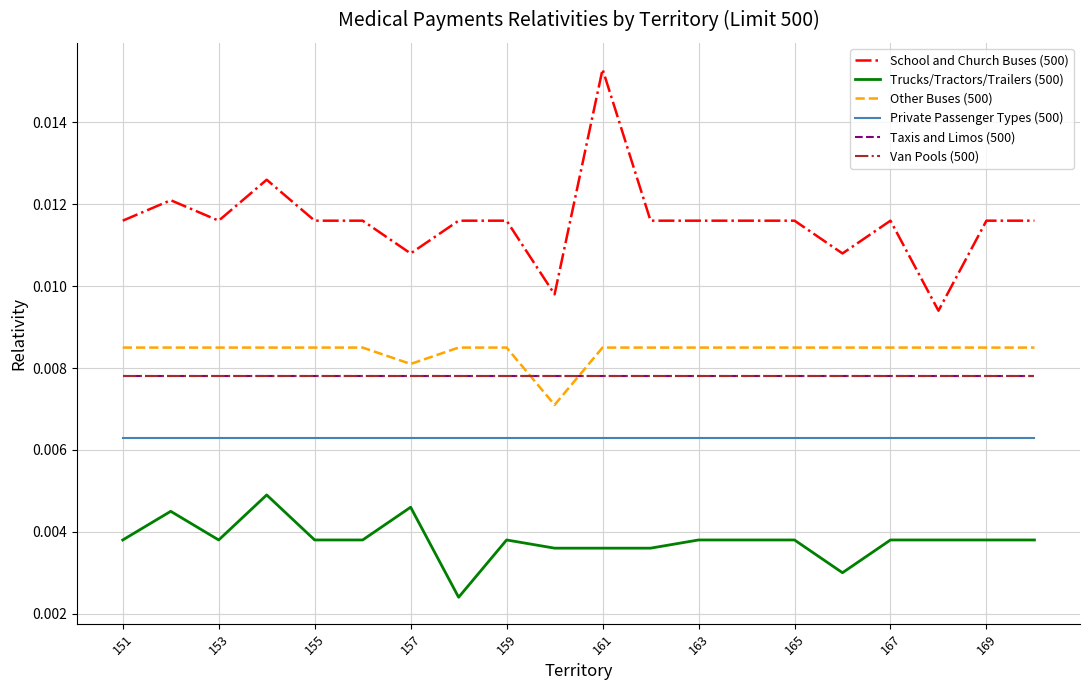

Which category has the highest value in the Van Pools (500) series?

151